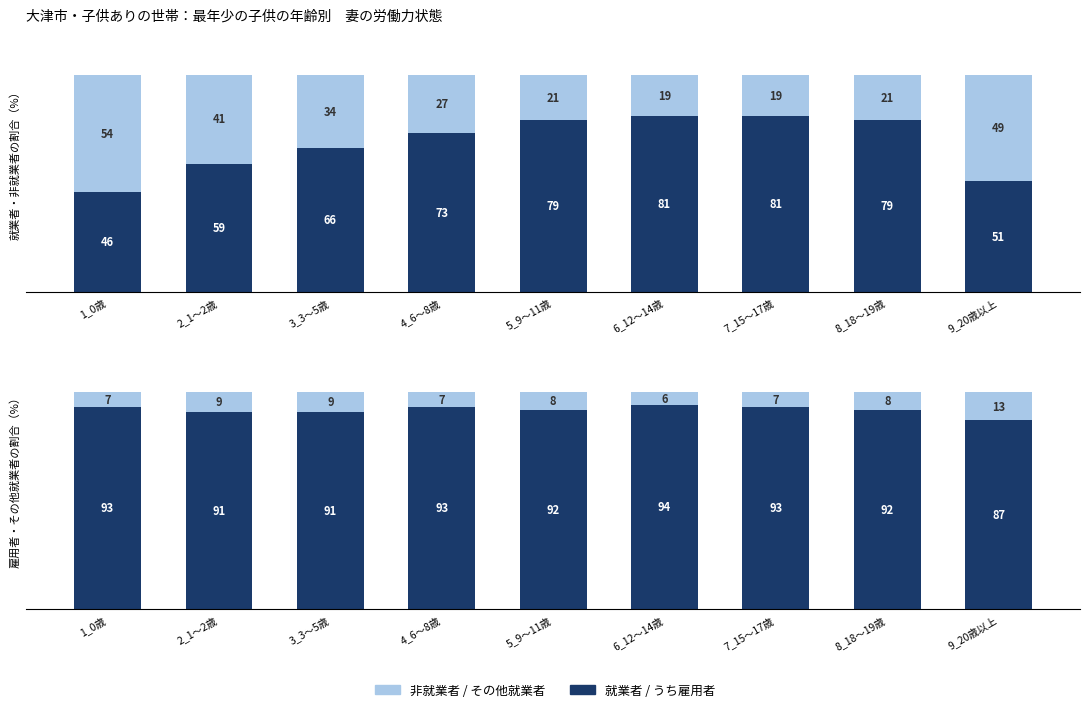

Rank the categories by うち雇用者 value from highest to lowest.

6_12～14歳, 1_0歳, 4_6～8歳, 7_15～17歳, 5_9～11歳, 8_18～19歳, 2_1～2歳, 3_3～5歳, 9_20歳以上